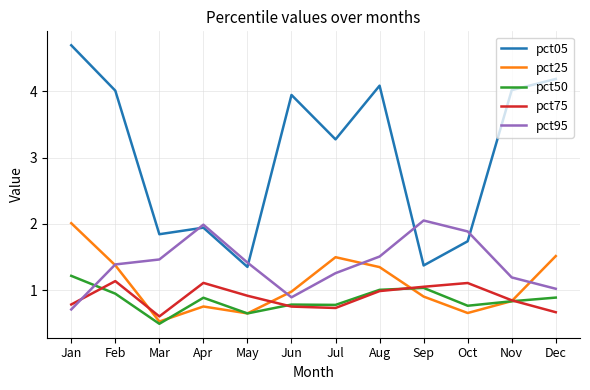

True or false: pct75 and pct05 intersect in this chart.

False